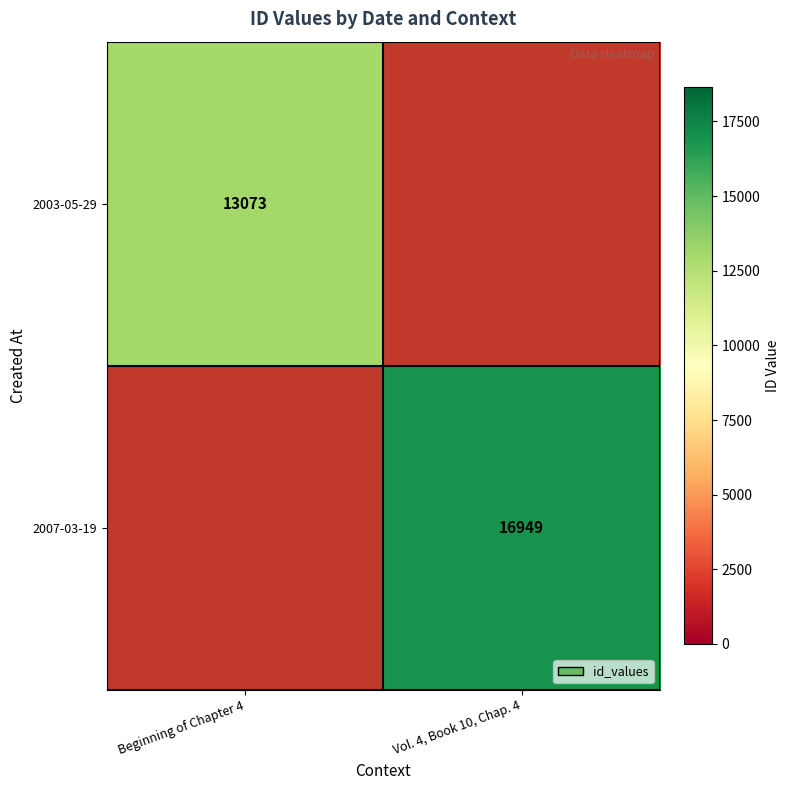

What is the minimum value shown in the chart?

13073.0